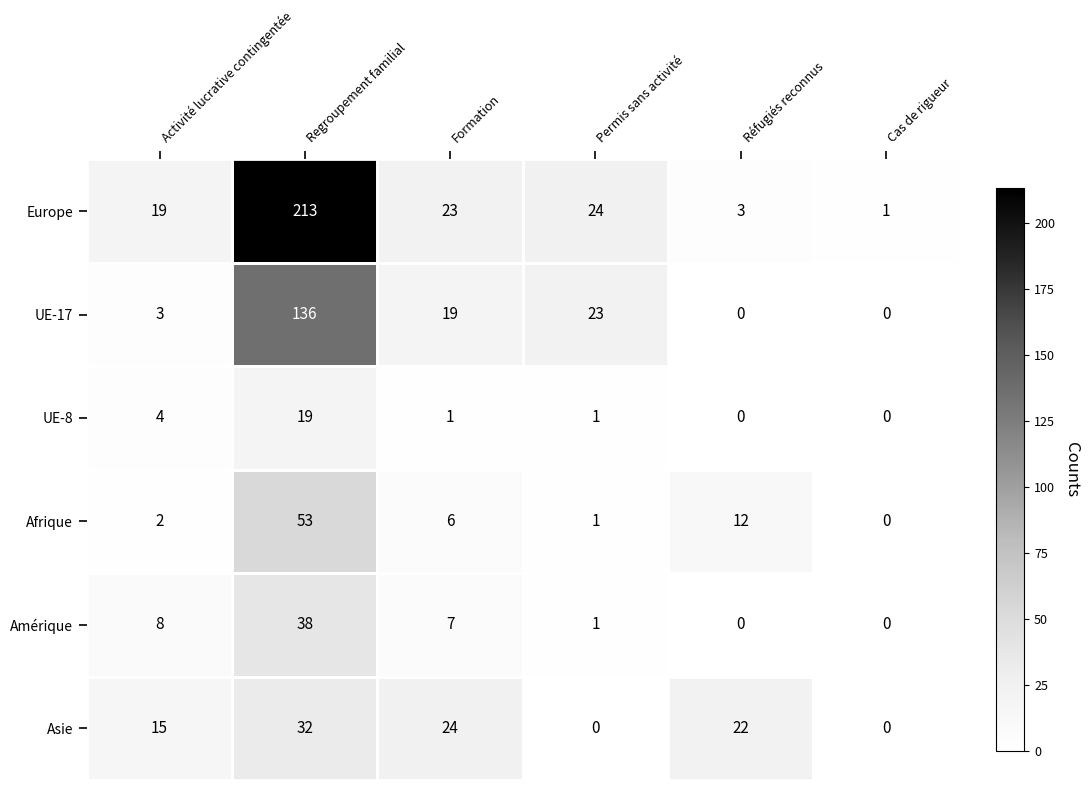

What is the average value of the UE-8 series?

4